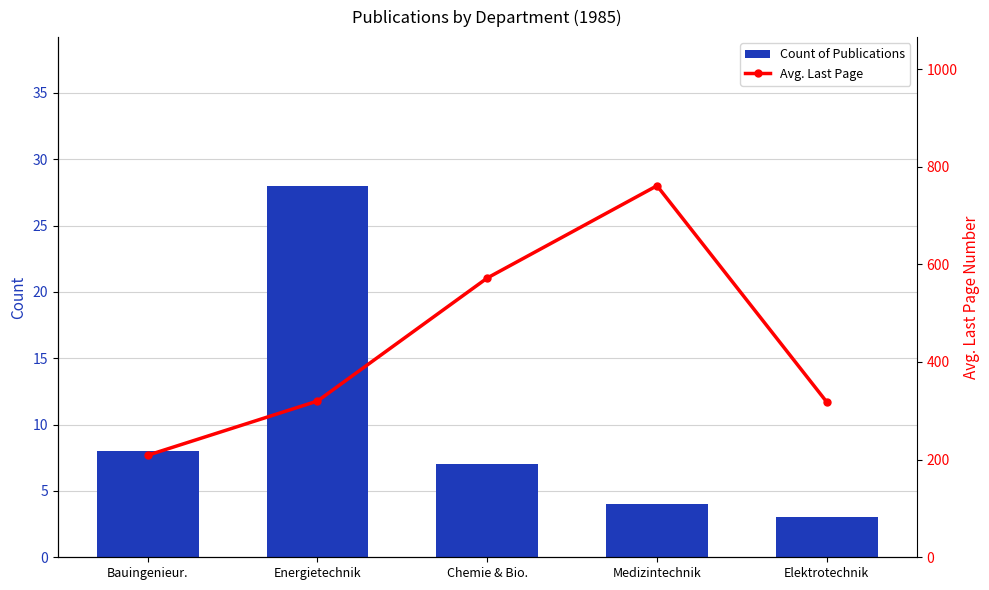

How many data points in Count of Publications are above 7?

2